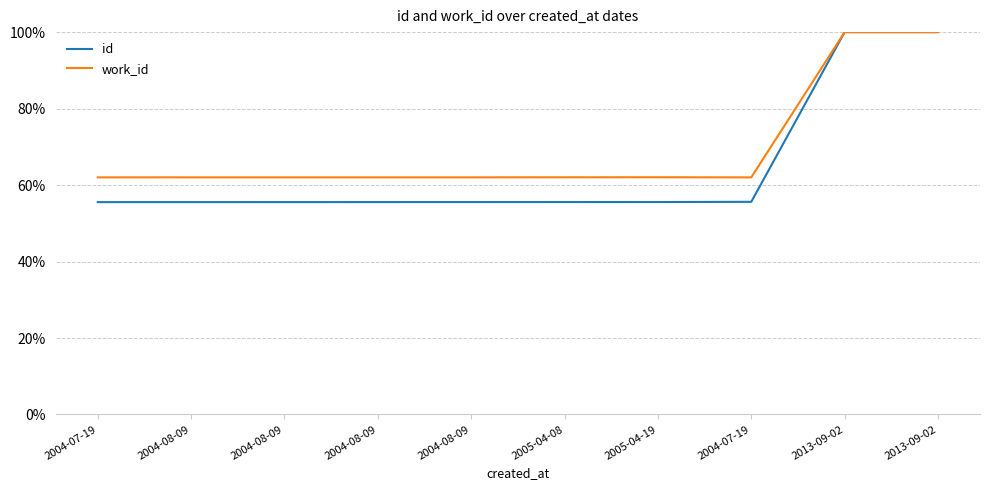

What is the value of the id point at the 5th from the left?

0.6